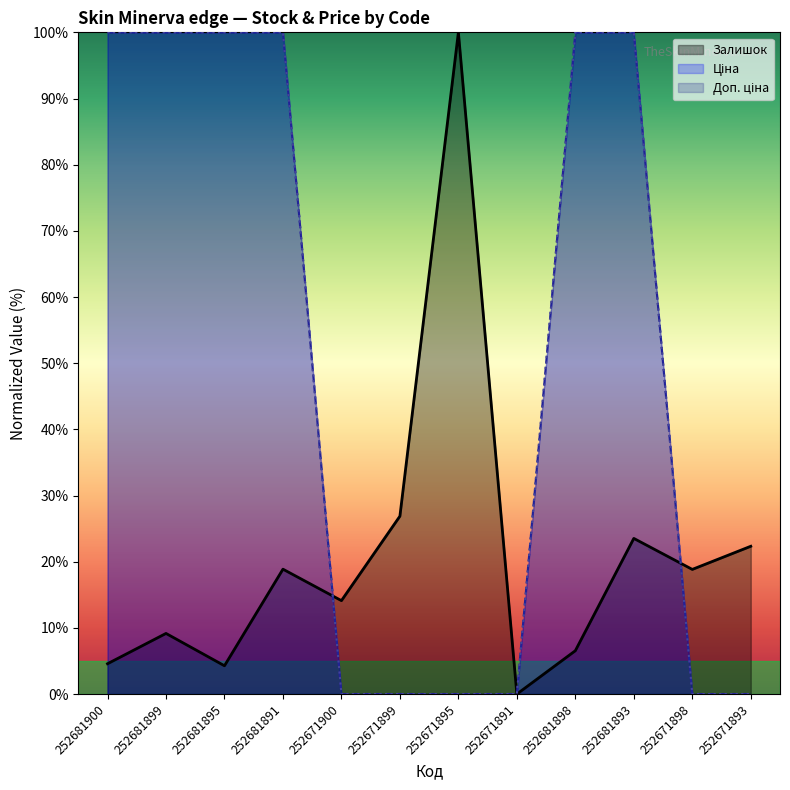

Reading left to right, what are all the values shown in this chart?

Залишок: 4.6	9.2	4.3	18.9	14.1	26.9	100.0	0.0	6.6	23.5	18.8	22.3
Ціна: 100.0	100.0	100.0	100.0	0.0	0.0	0.0	0.0	100.0	100.0	0.0	0.0
Доп. ціна: 100.0	100.0	100.0	100.0	0.0	0.0	0.0	0.0	100.0	100.0	0.0	0.0